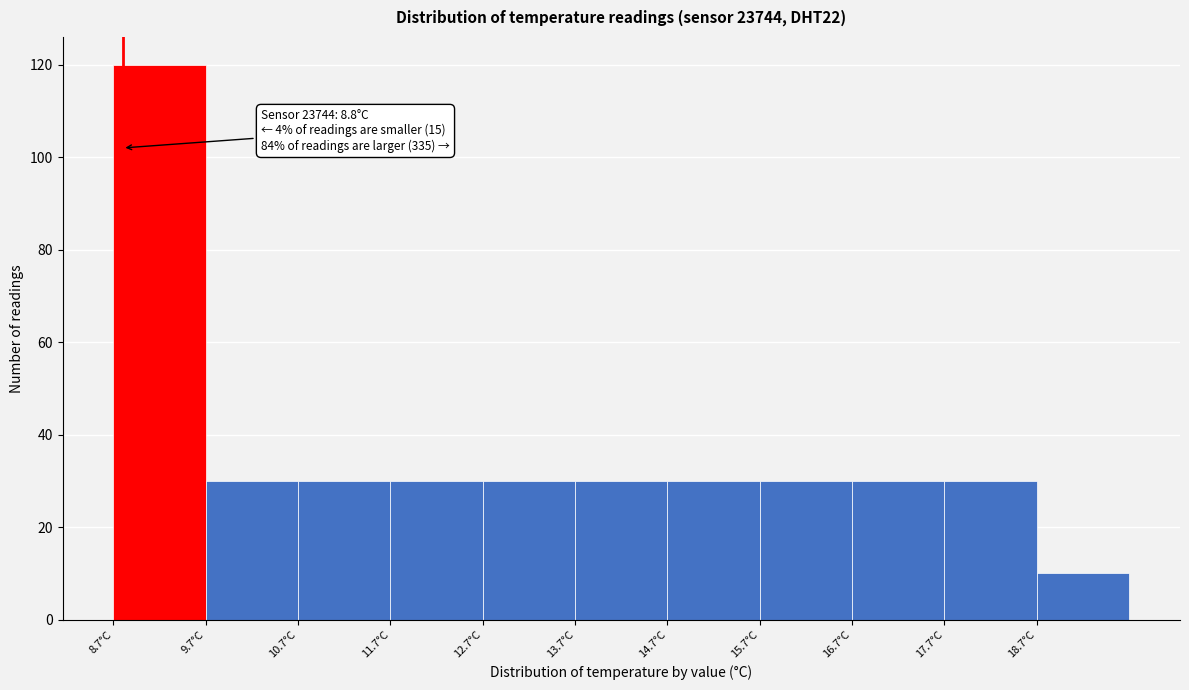

Which range on the x-axis has the tallest bar?

8.7 to 9.7